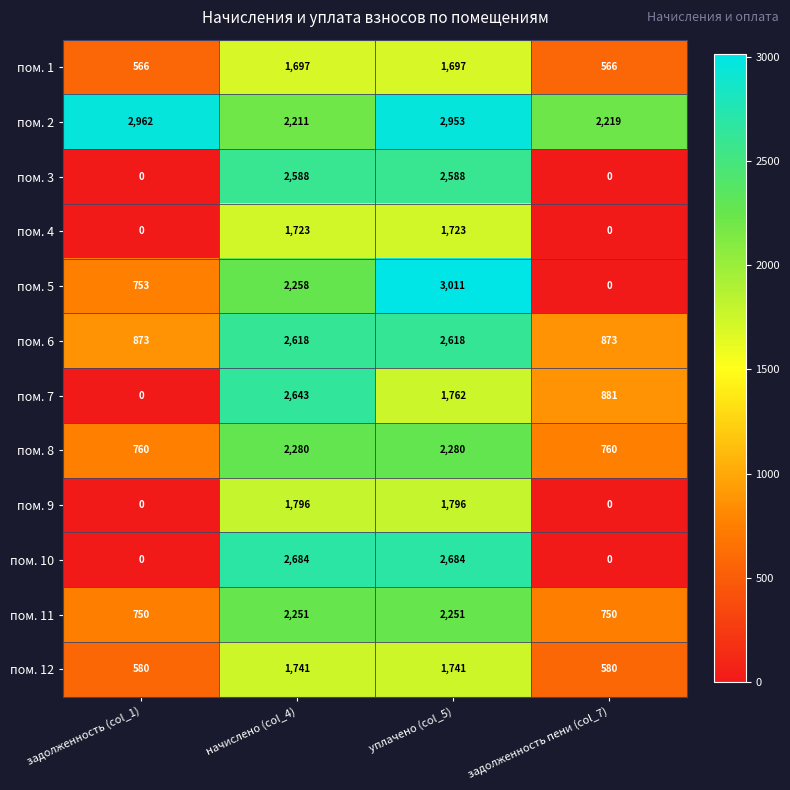

True or false: пом. 1 has a value of 1697 at уплачено (col_5).

True